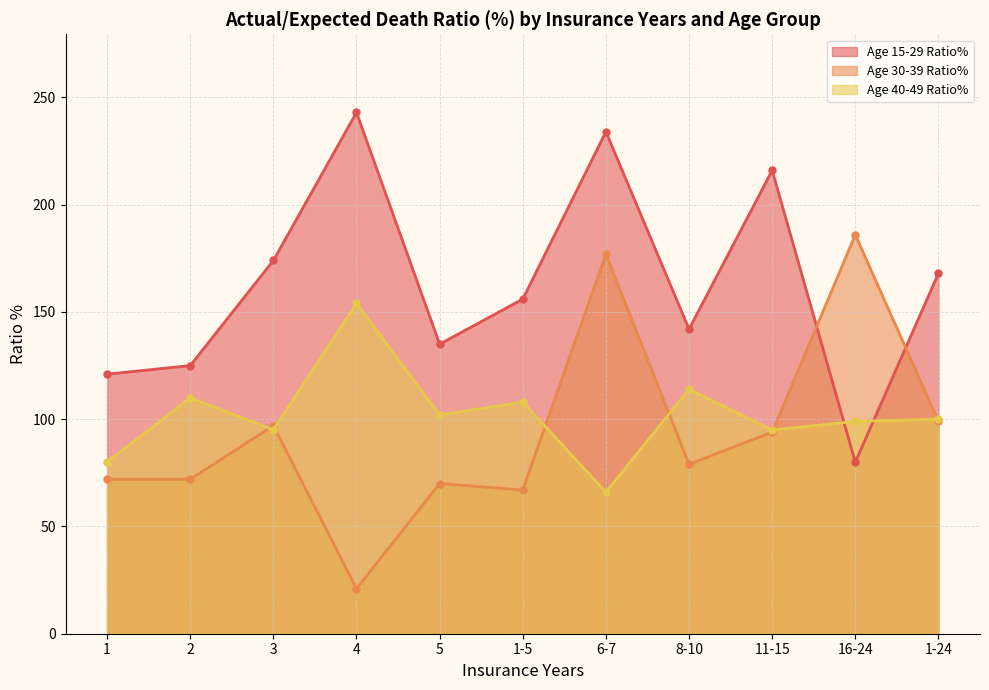

What is the total value across all series at 3?

366